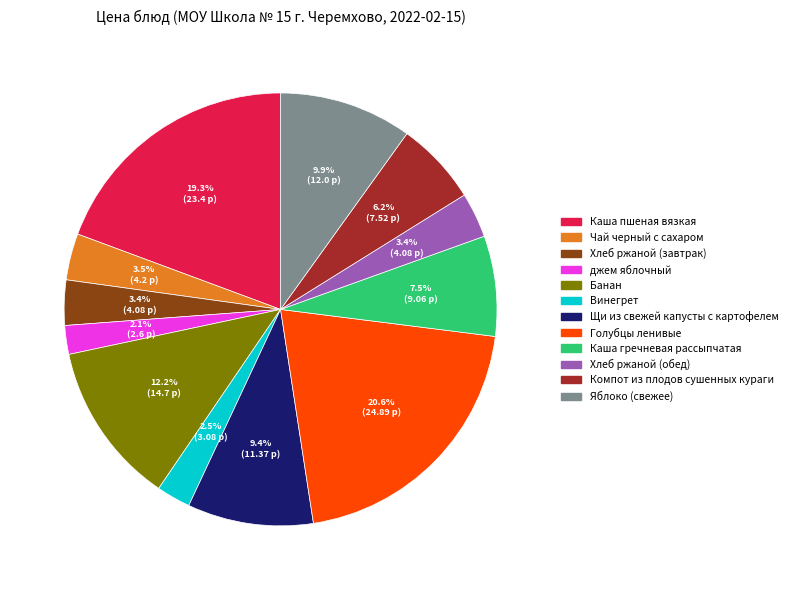

Do Яблоко (свежее) and Каша гречневая рассыпчатая together represent more than half of the pie?

No